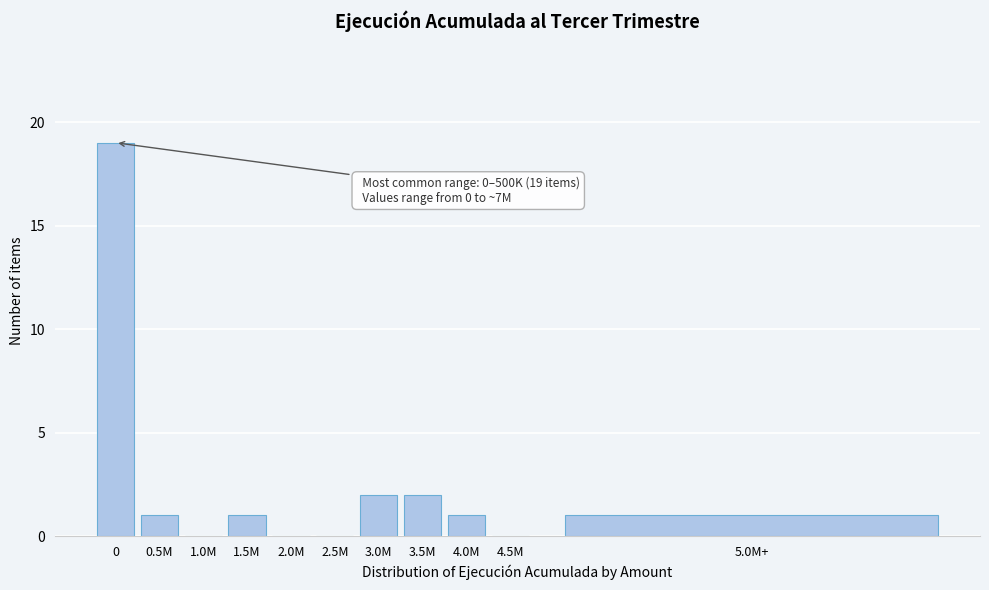

Reading right to left, what are all the values shown in this chart?

5.0M+=1	4.5M=0	4.0M=1	3.5M=2	3.0M=2	2.5M=0	2.0M=0	1.5M=1	1.0M=0	0.5M=1	0=19